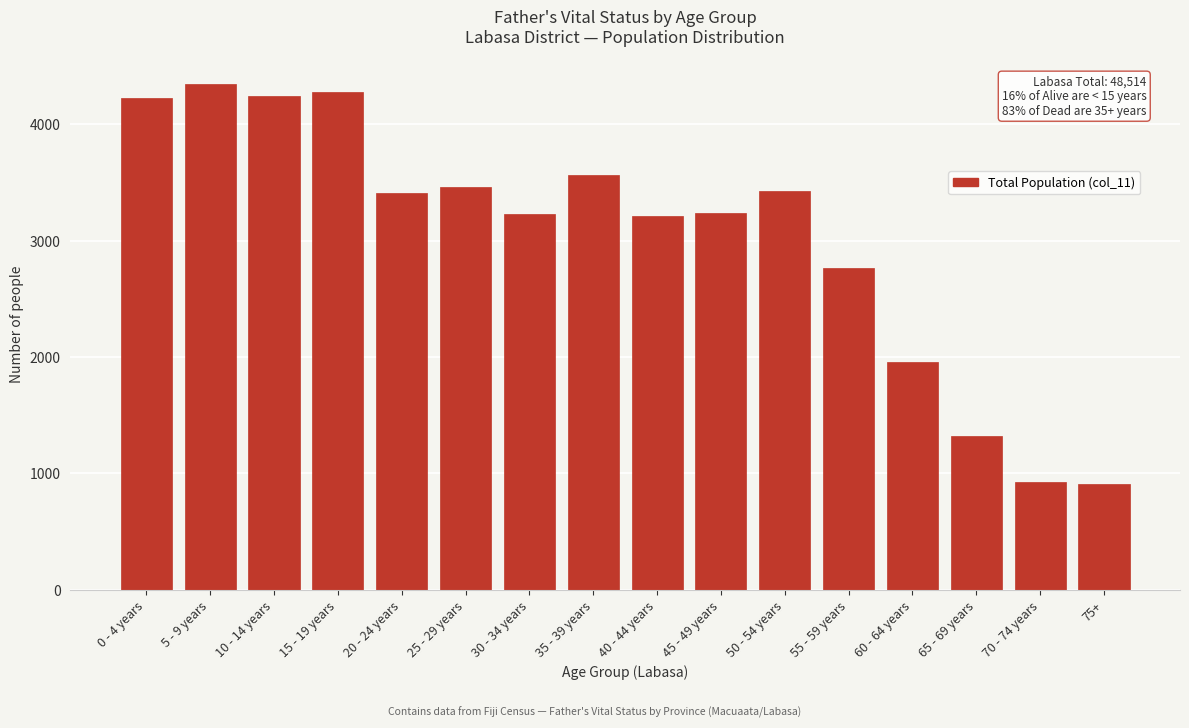

The value at 15 - 19 years is 6427. True or false?

False